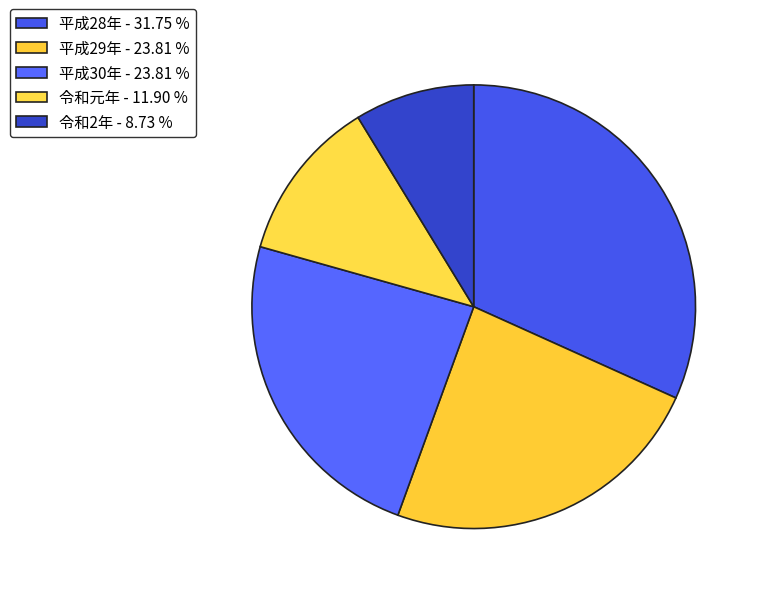

How much of the chart is everything except 令和元年?

88.1%